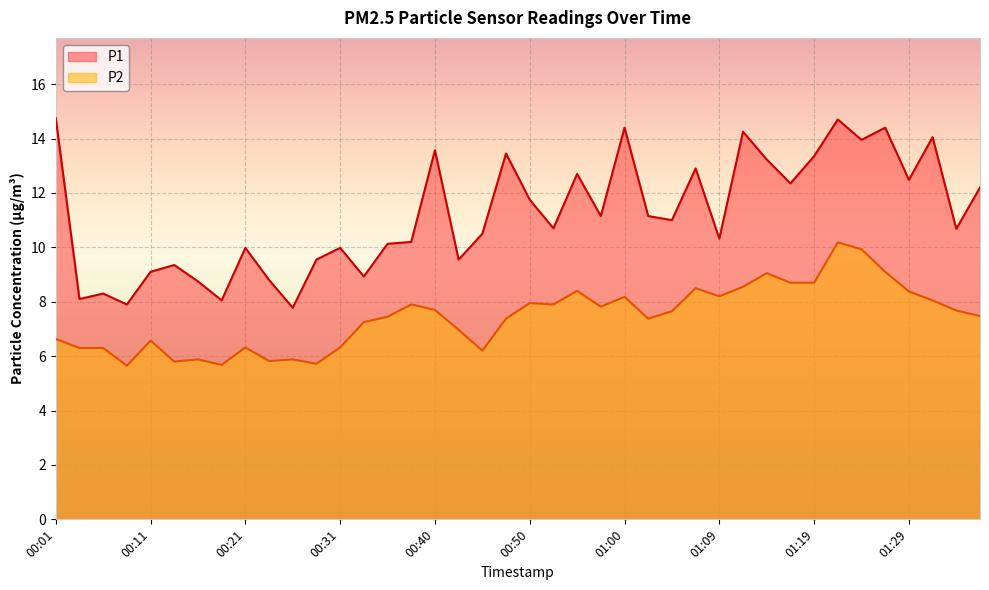

At which category is the sum across all series the highest?

01:21